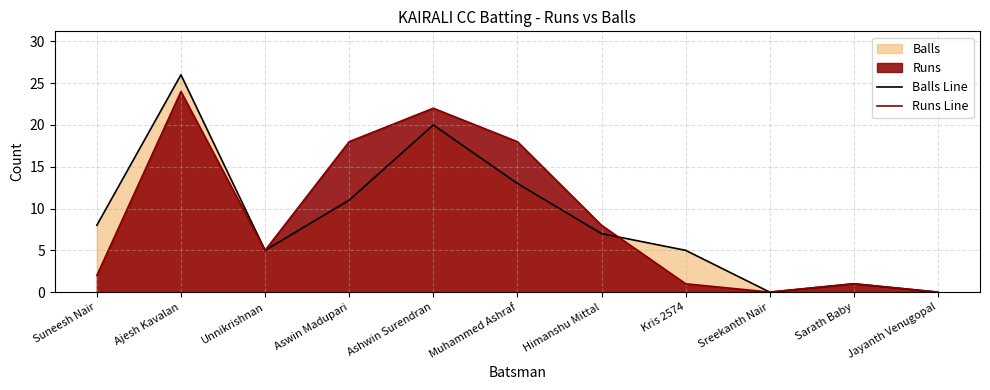

Which series has the largest range (max minus min)?

Balls Line